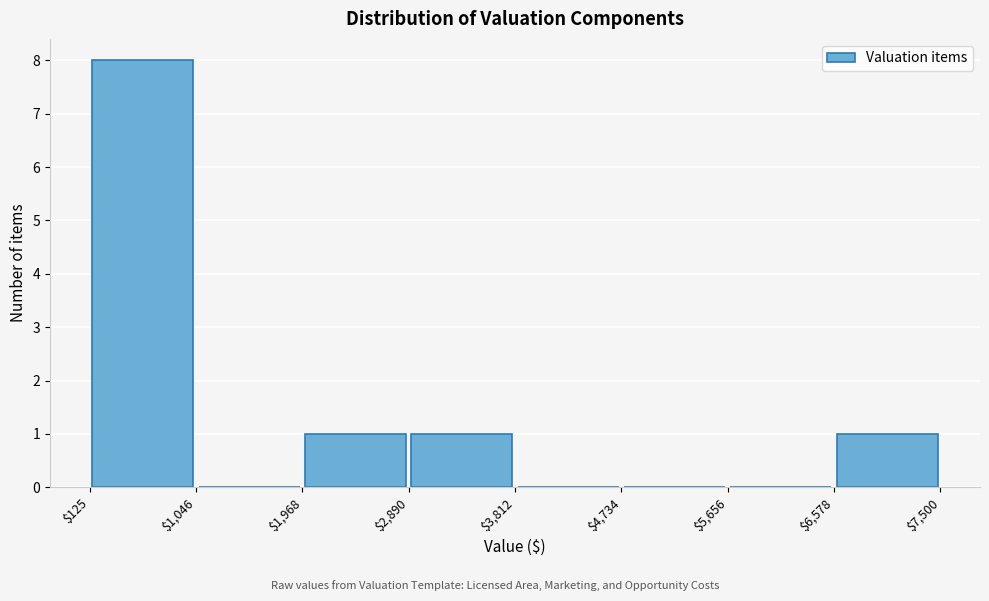

Over which range of the x-axis is the bar tallest?

$125 to $1,046